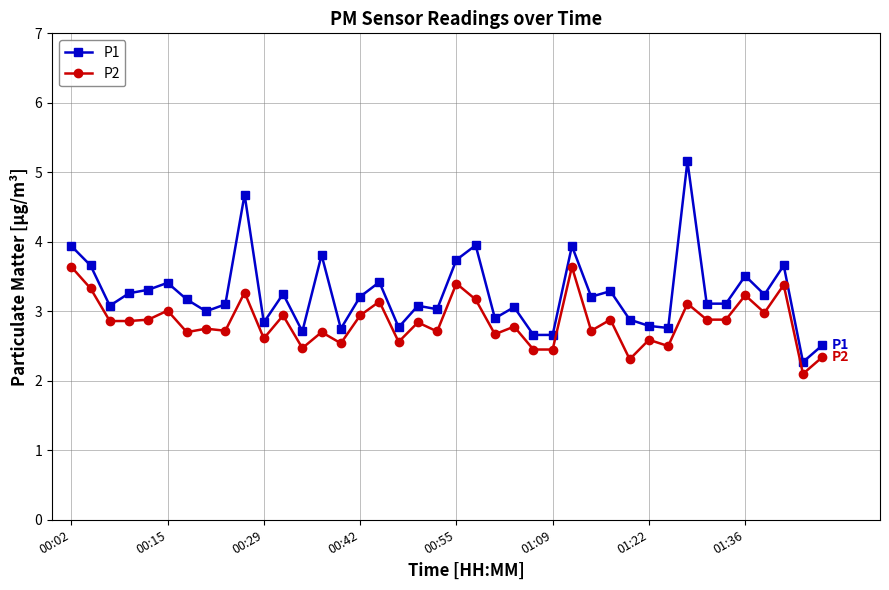

What is the value of the P1 point at the 38th from the left?

3.7